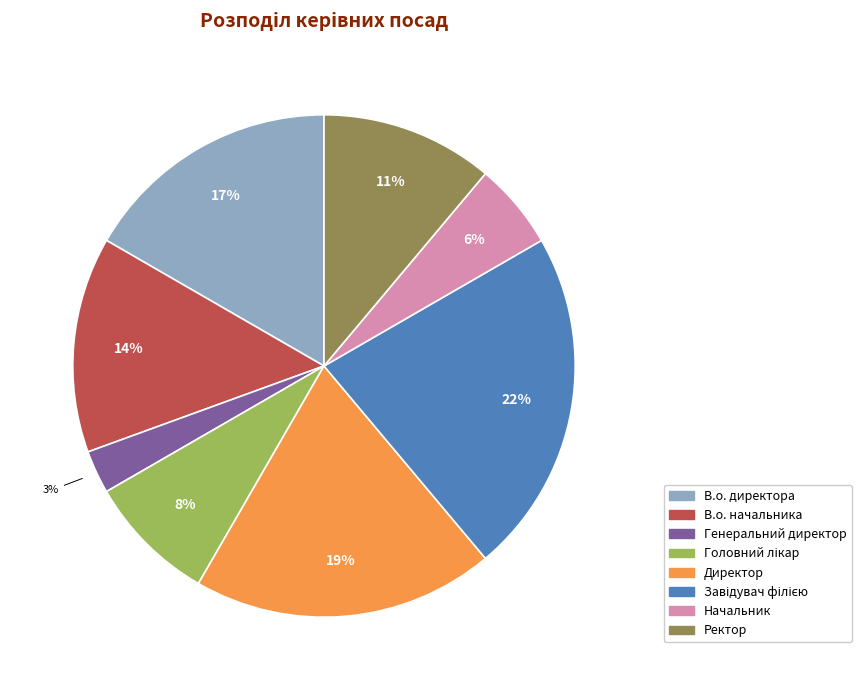

True or false: Генеральний директор accounts for 3% of the total.

True